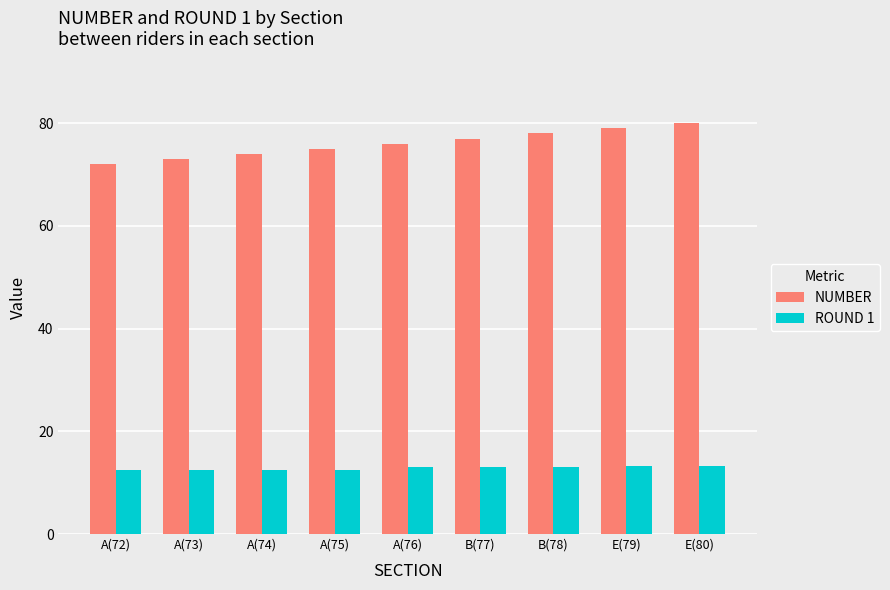

What position from the left is A(72)?

1